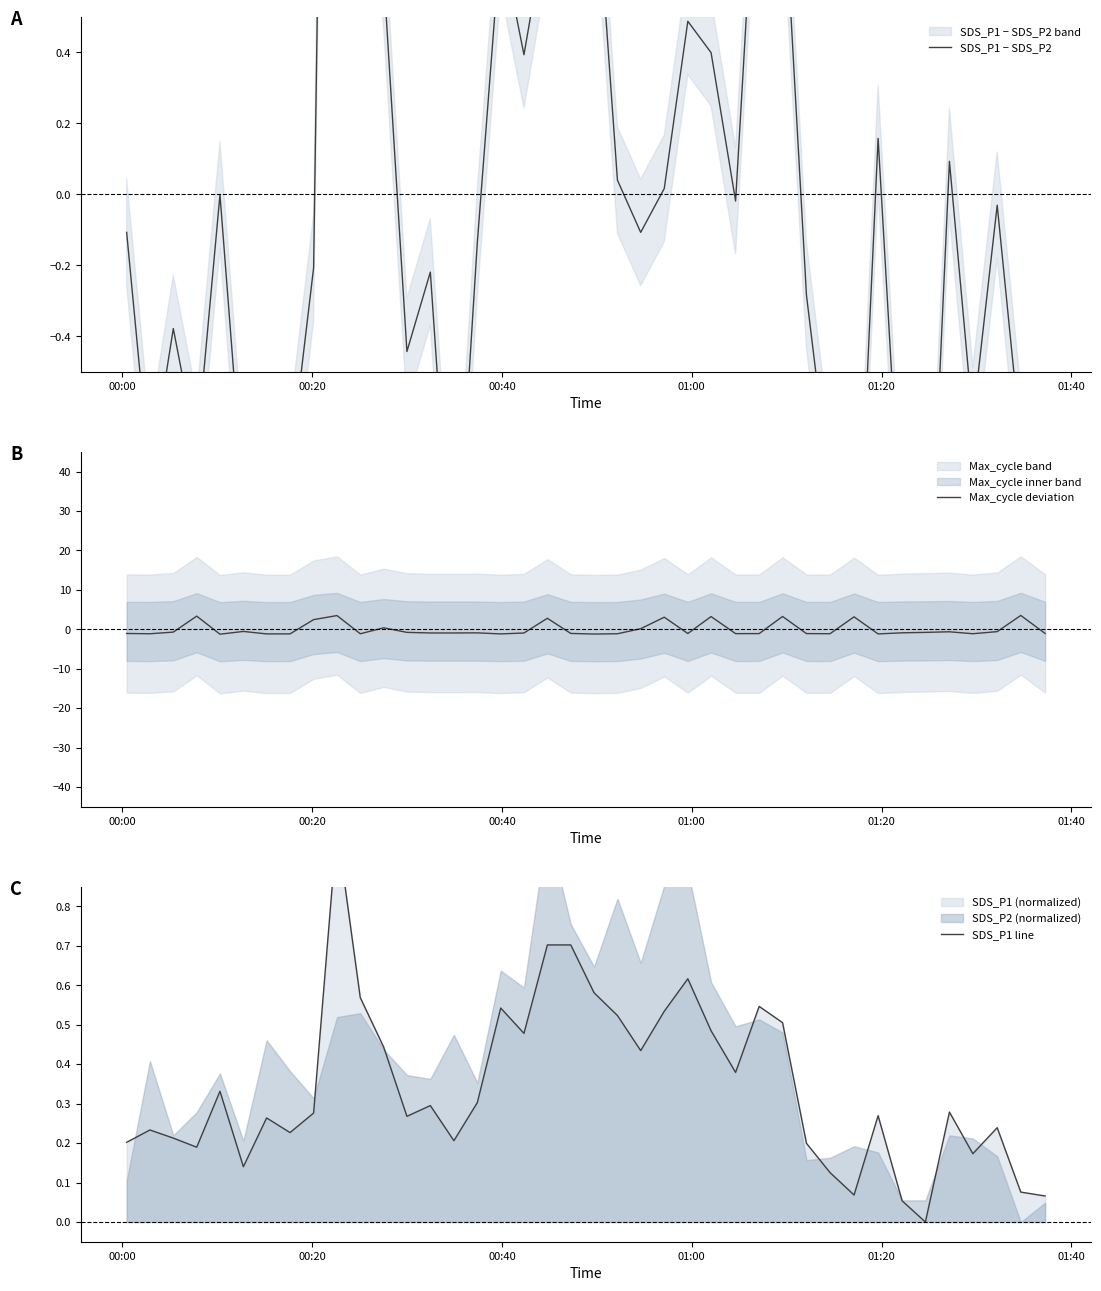

What is the highest value of the Max_cycle deviation series?

3.5